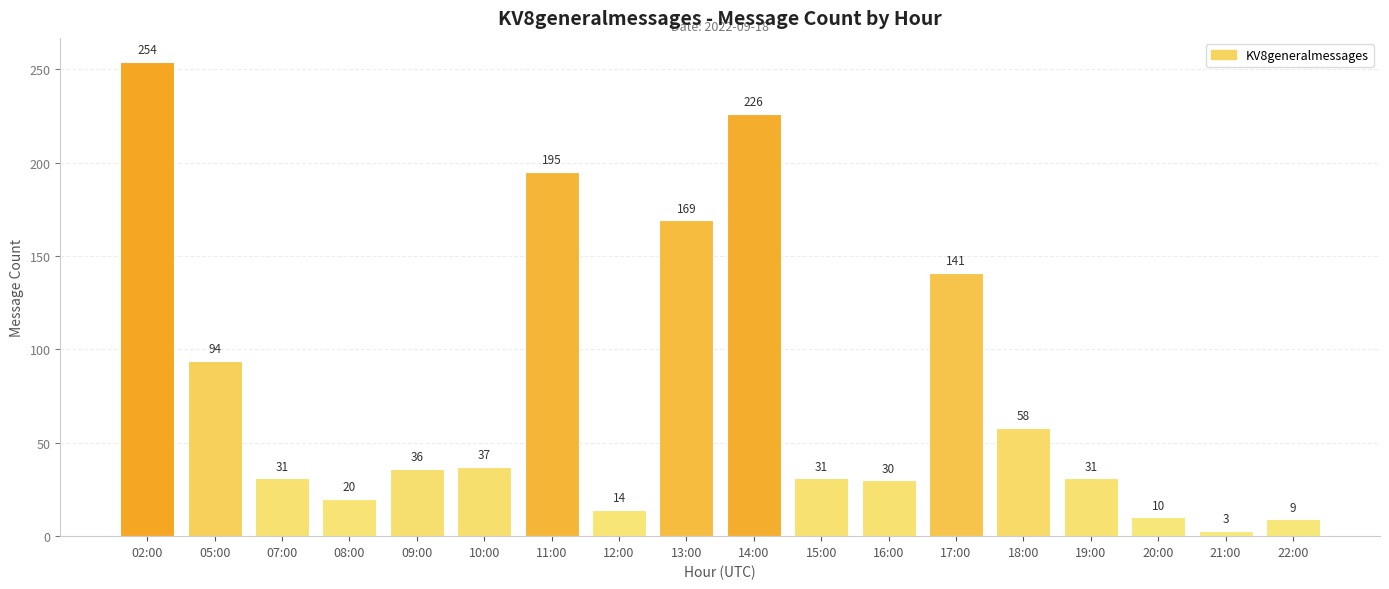

Which has a higher value, 13:00 or 20:00?

13:00